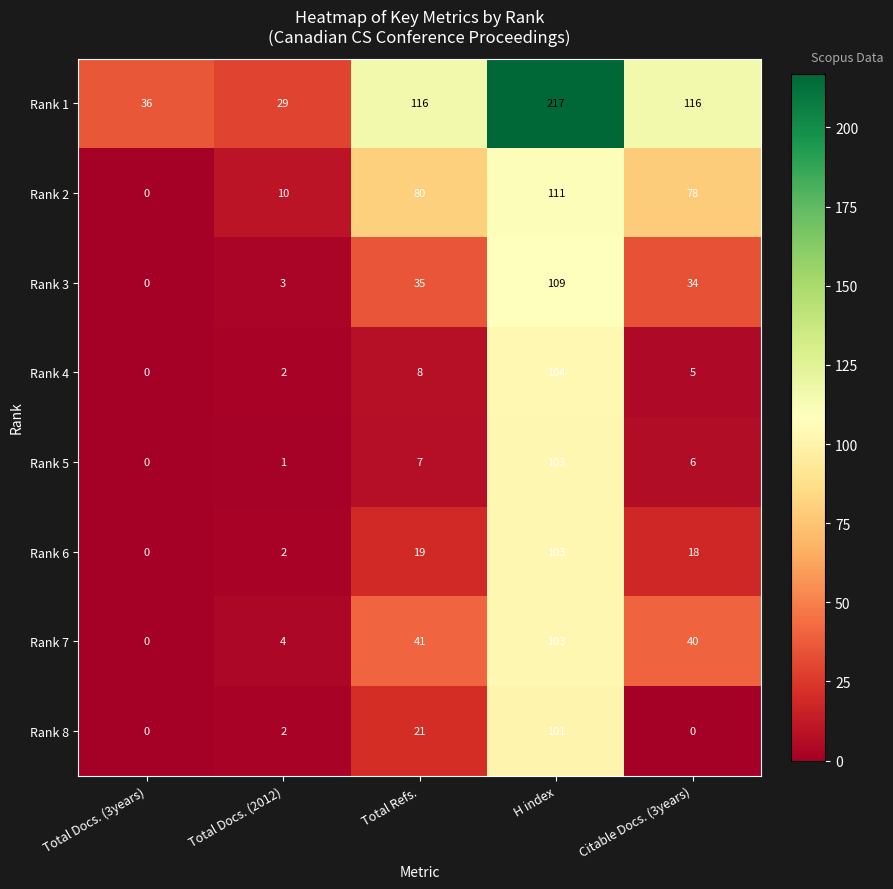

What is the sum of all Rank 5 values?

117